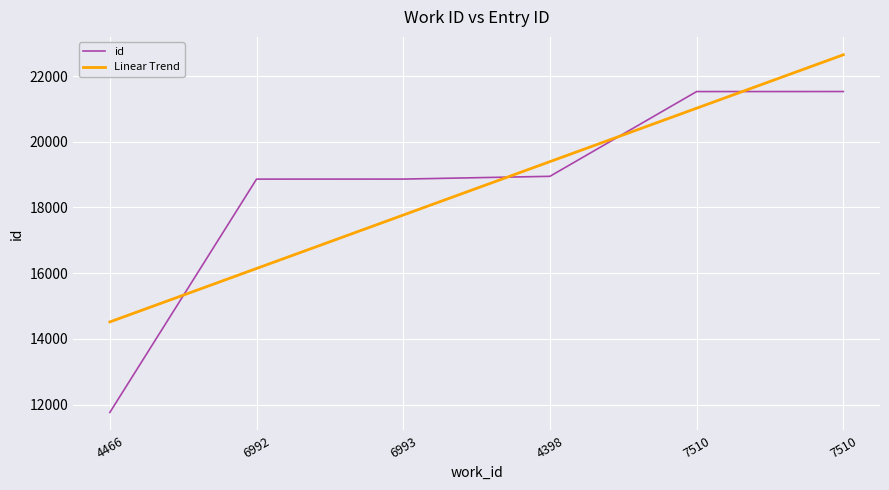

How many lines are shown in the chart?

2